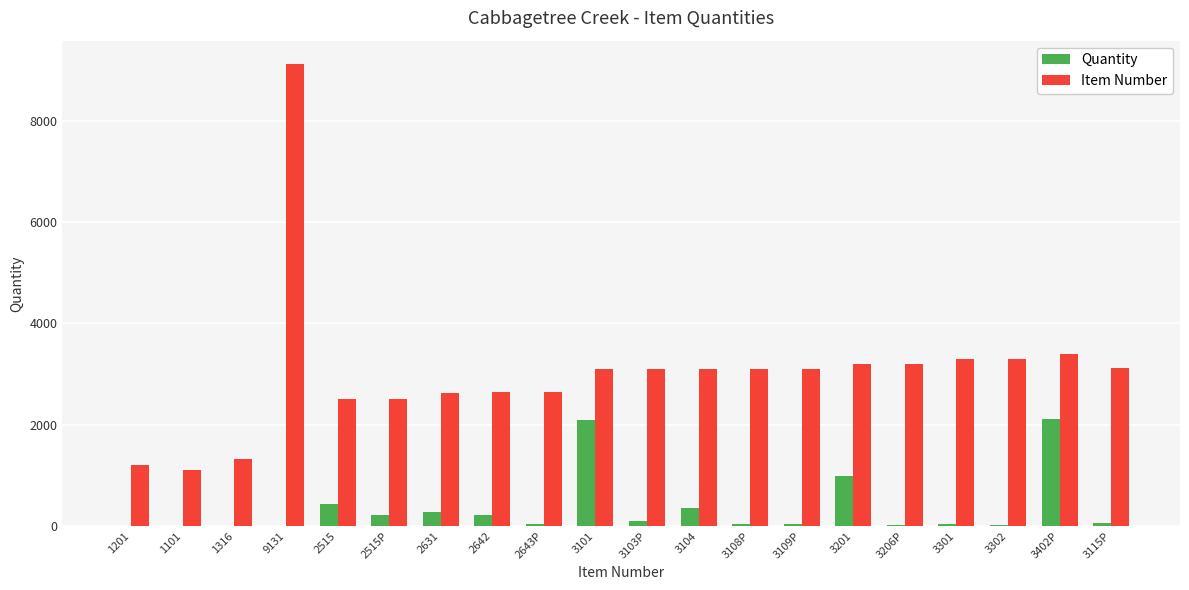

What is the sum of all Quantity values?

7072.2